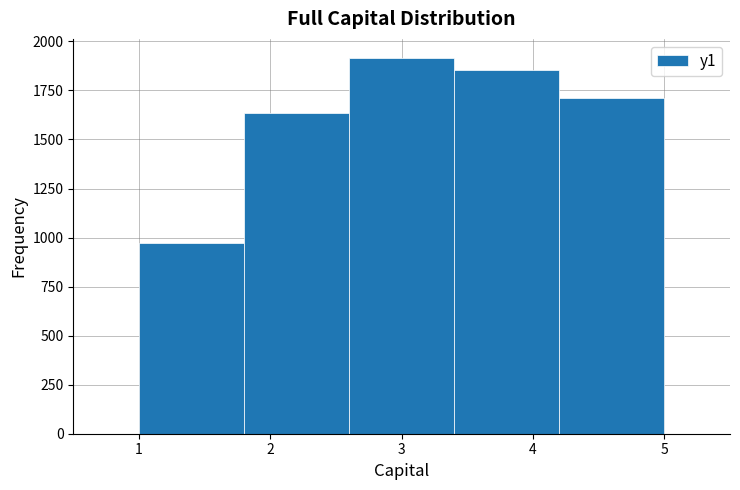

What is the height of the bar covering 4.2 to 5.0 on the x-axis? The values are not printed on the chart, so give them approximately, as read against the axis.

1700